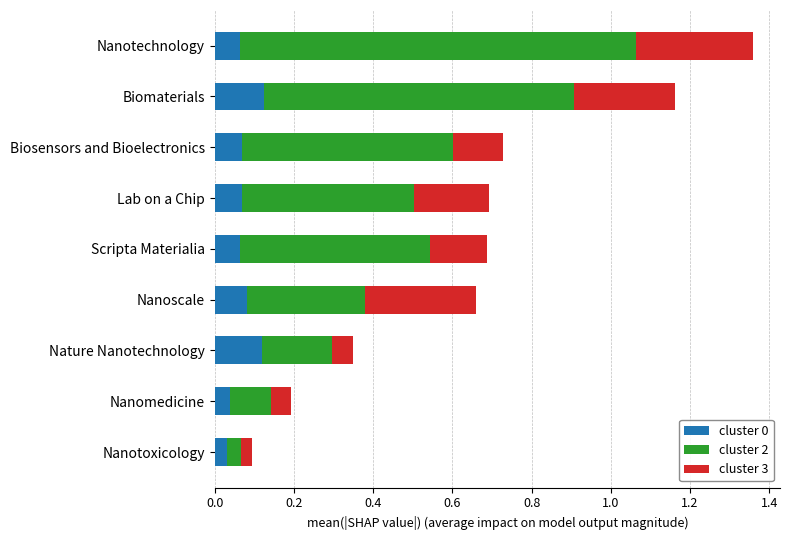

At which category is the sum across all series the highest?

Nanotechnology